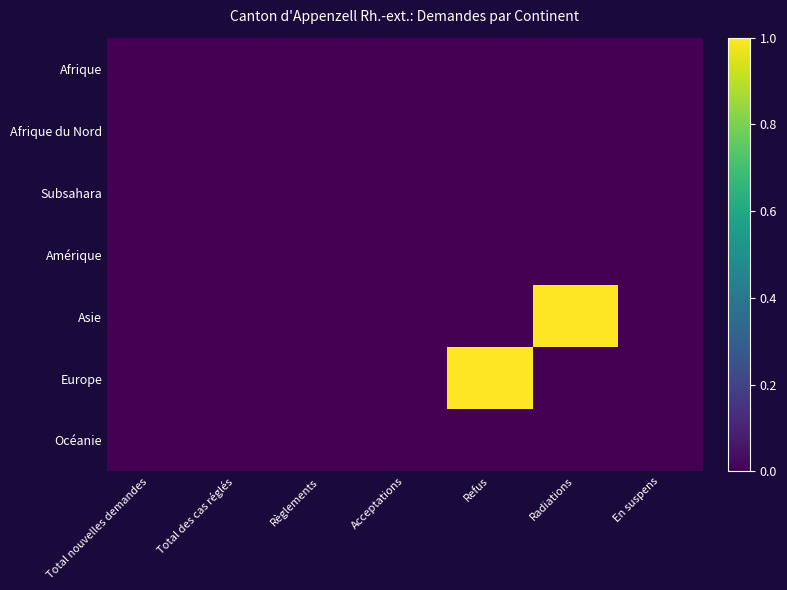

Which has a higher value, Total nouvelles demandes or Règlements?

Total nouvelles demandes